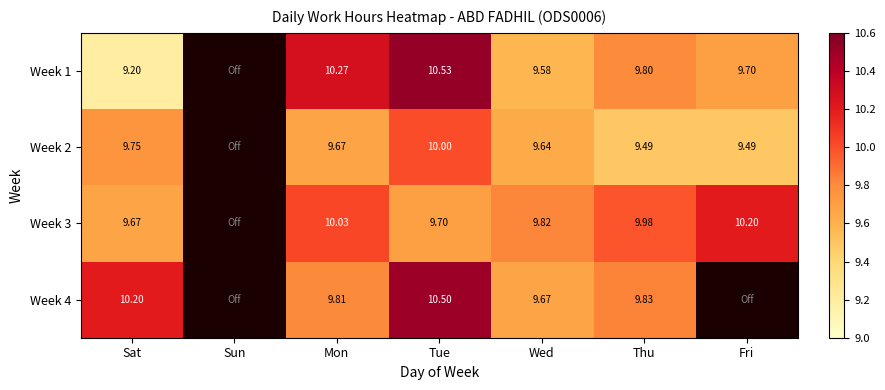

What is the sum of all Week 2 values?

58.0